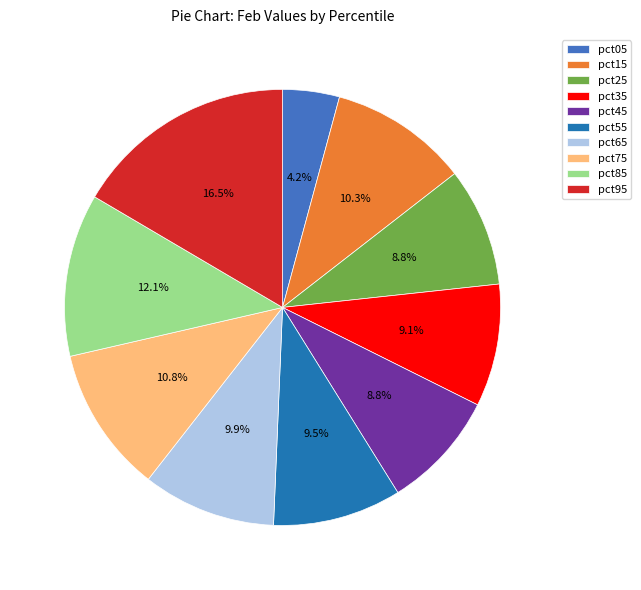

Does pct75 account for over 50% of the chart?

No